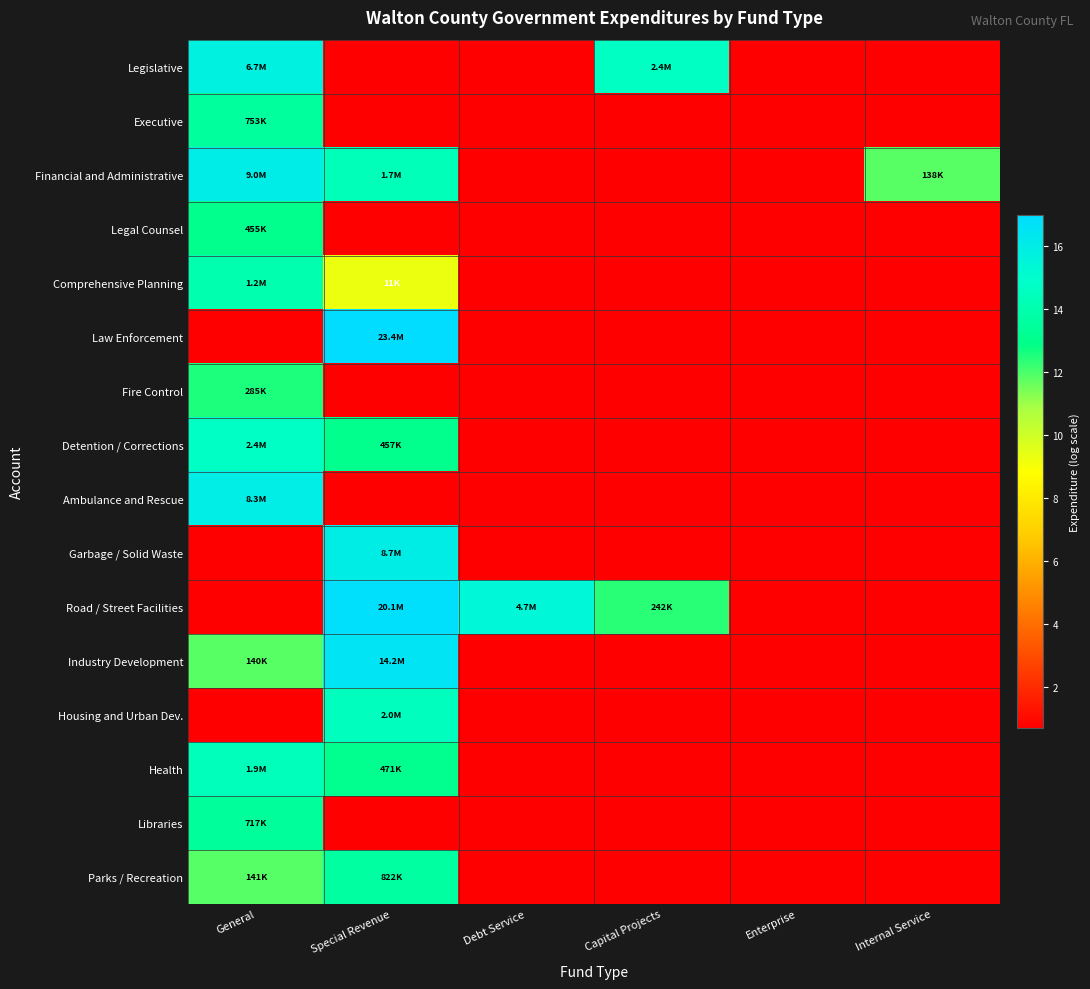

List the series in order of their peak value, highest first.

Law Enforcement, Road / Street Facilities, Industry Development, Financial and Administrative, Garbage / Solid Waste, Ambulance and Rescue, Legislative, Detention / Corrections, Housing and Urban Dev., Health, Comprehensive Planning, Parks / Recreation, Executive, Libraries, Legal Counsel, Fire Control